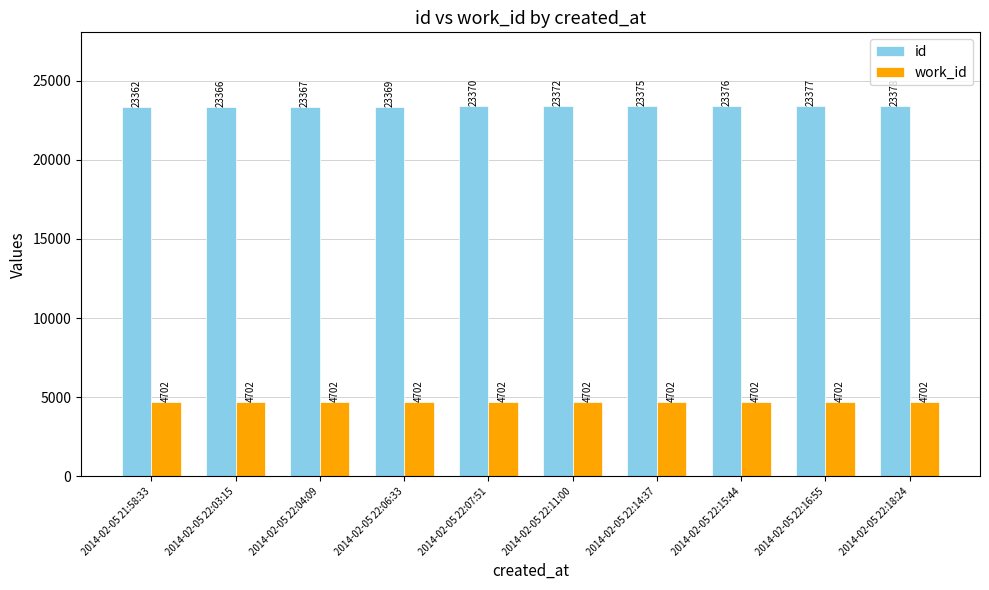

How many categories are shown in the chart?

10